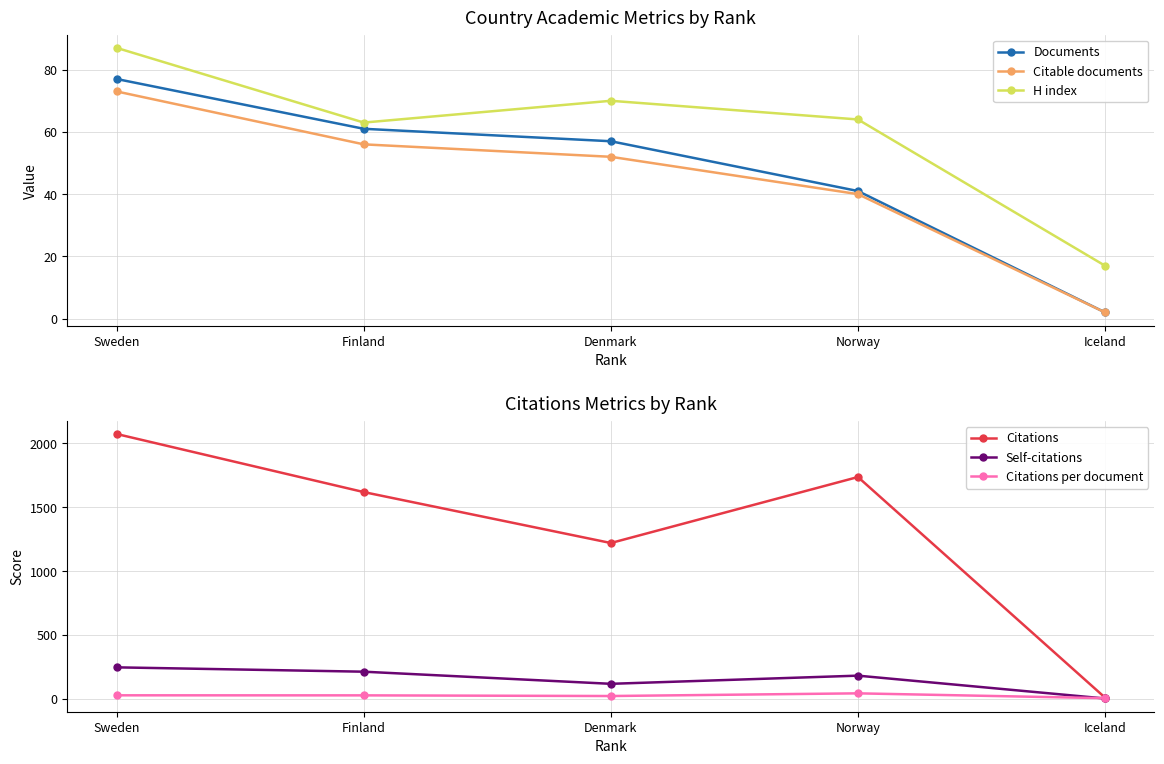

List the labels in order of Citations per document value, largest first.

Norway, Sweden, Finland, Denmark, Iceland